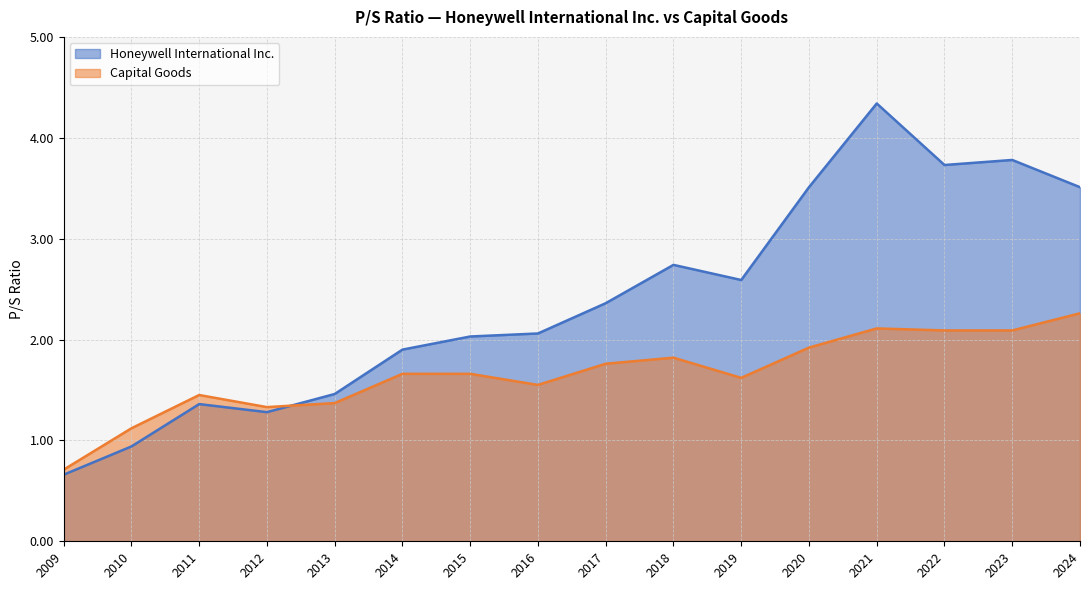

True or false: Honeywell International Inc. and Capital Goods intersect in this chart.

True